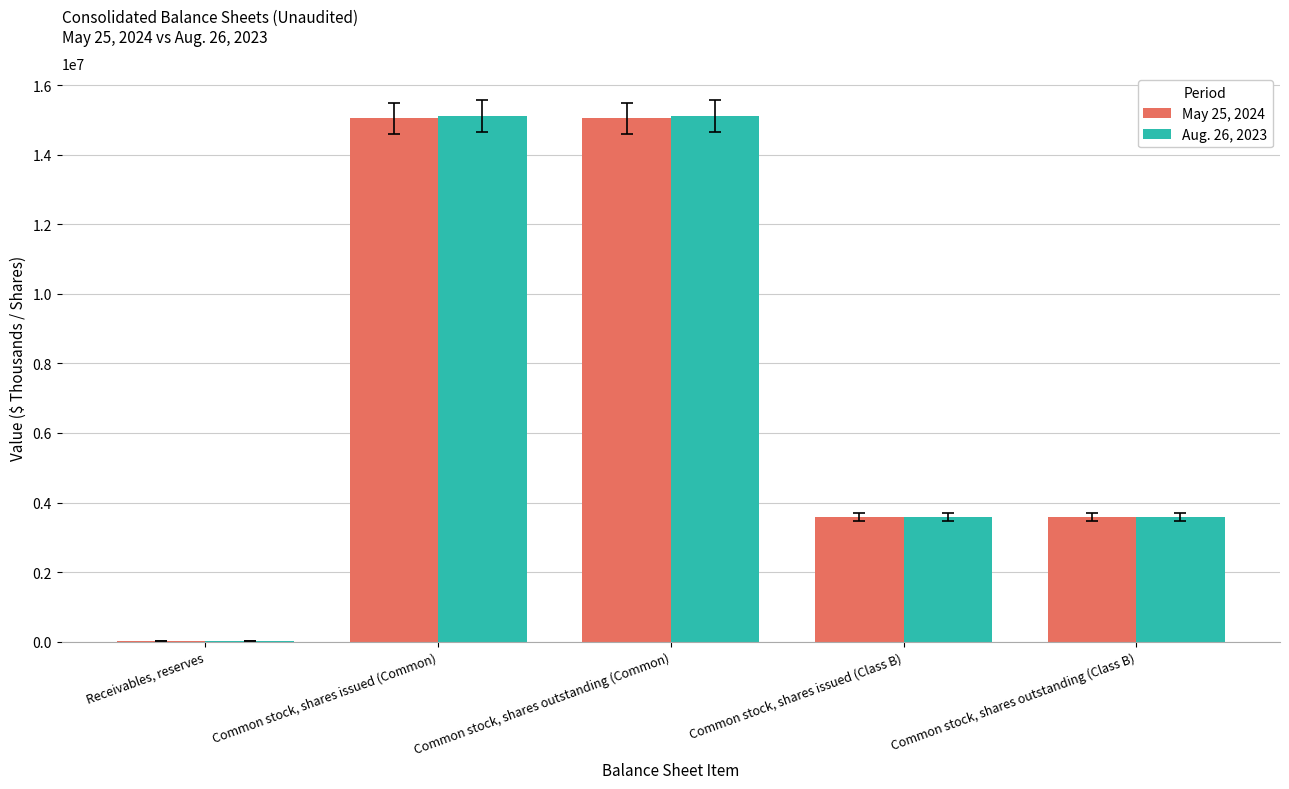

Is it true that May 25, 2024 equals 3590295 at Common stock, shares outstanding (Class B)?

True